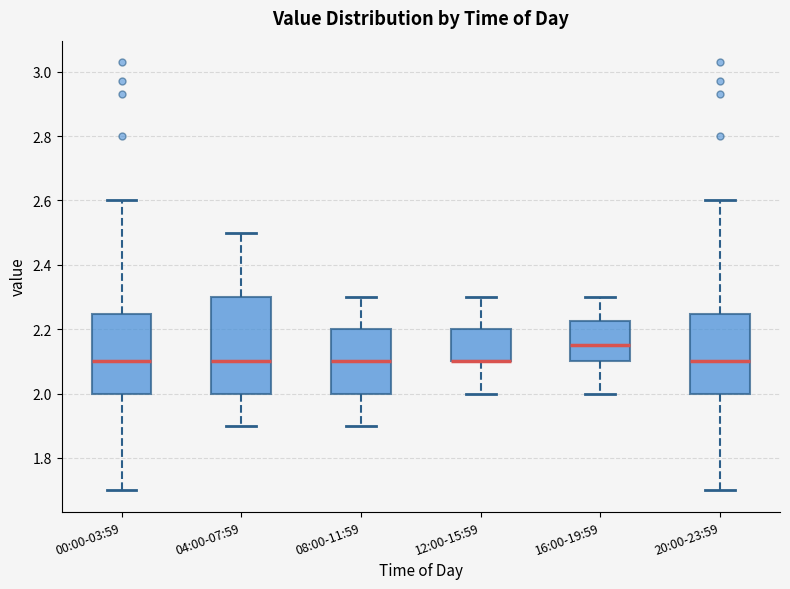

Reading left to right, transcribe this box plot: for each box, give where its median line is, the range the box spans, and where its two whiskers end, as read against the y-axis. The values are not printed on the chart, so give them approximately, as read against the axis.

00:00-03:59: median 2.10, box 2.00 to 2.24, whiskers 1.70 to 2.60
04:00-07:59: median 2.10, box 2.00 to 2.30, whiskers 1.90 to 2.50
08:00-11:59: median 2.10, box 2.00 to 2.20, whiskers 1.90 to 2.30
12:00-15:59: median 2.10 (drawn on the box's lower edge), box 2.10 to 2.20, whiskers 2.00 to 2.30
16:00-19:59: median 2.16, box 2.10 to 2.22, whiskers 2.00 to 2.30
20:00-23:59: median 2.10, box 2.00 to 2.24, whiskers 1.70 to 2.60